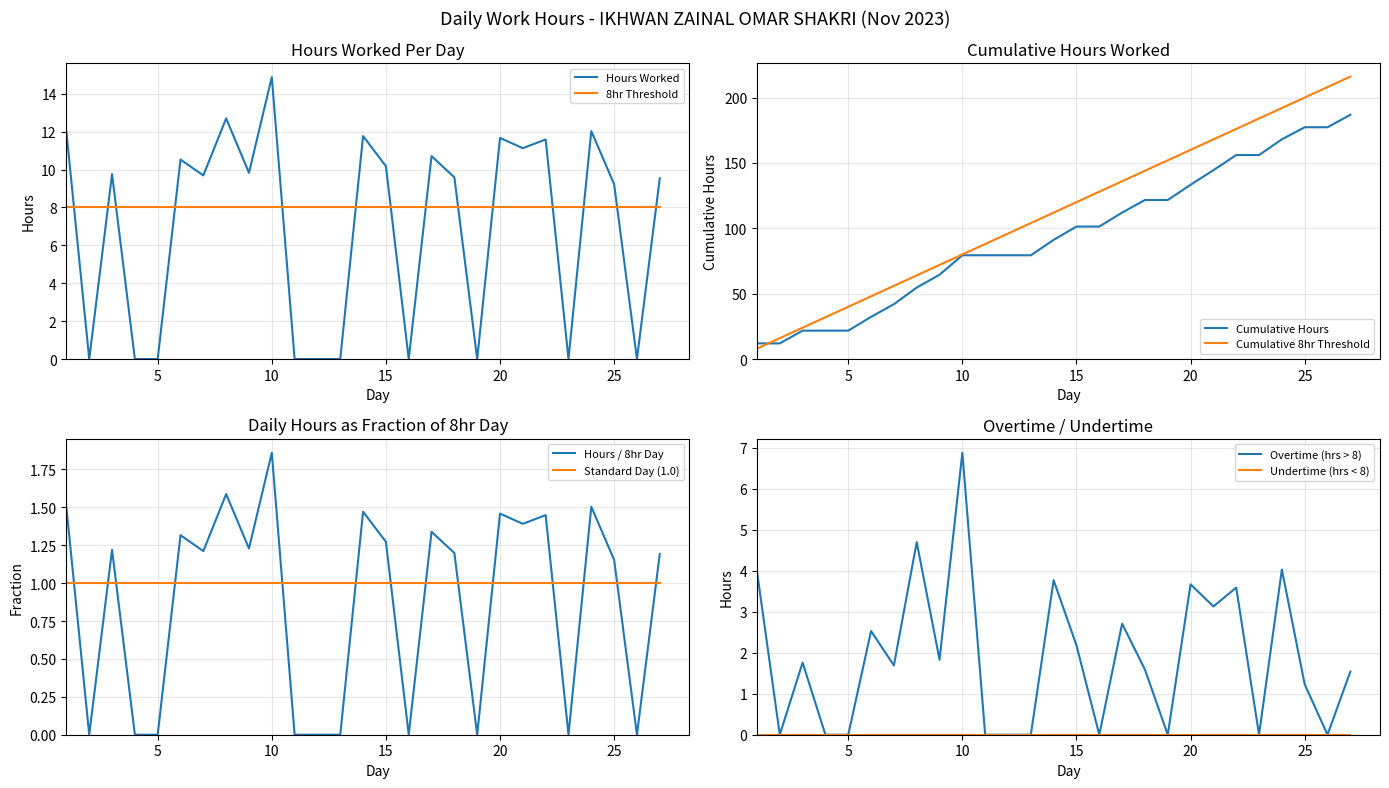

Which has a higher value, 2 or 18?

18